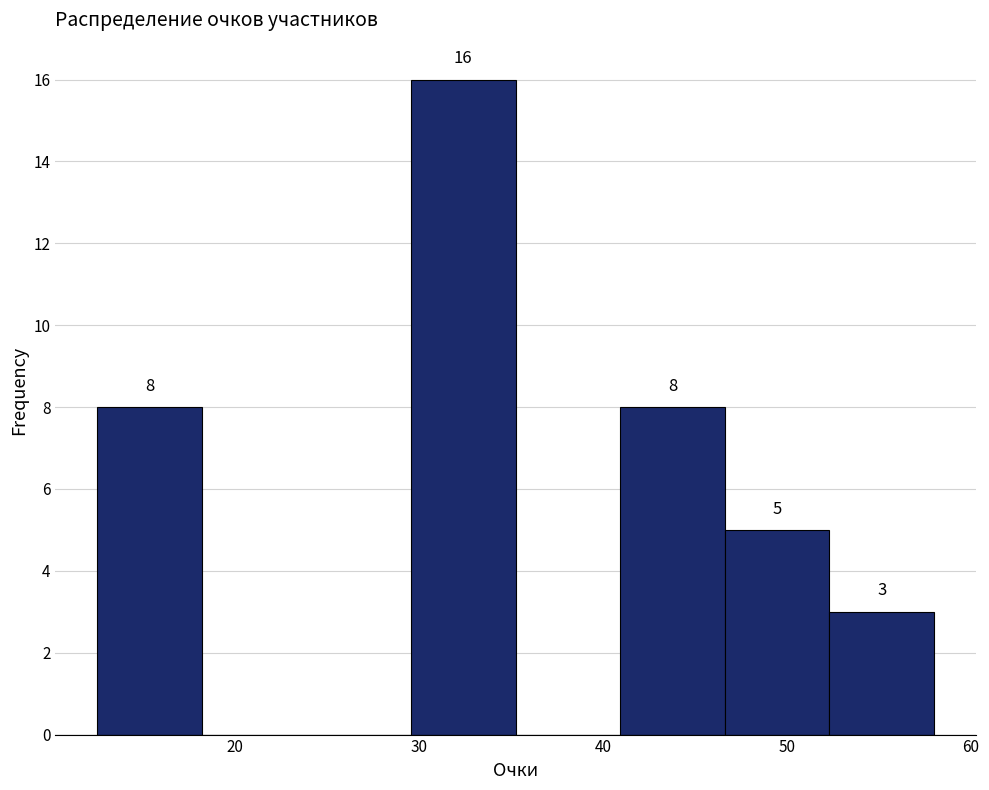

Which range on the x-axis has the tallest bar?

30 to 35